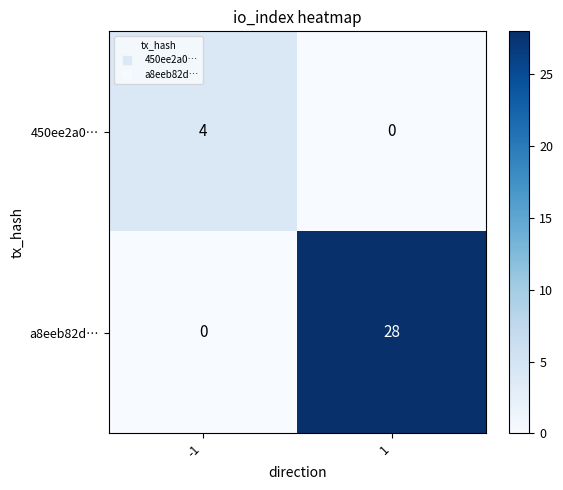

What is the total value across all series at -1?

4